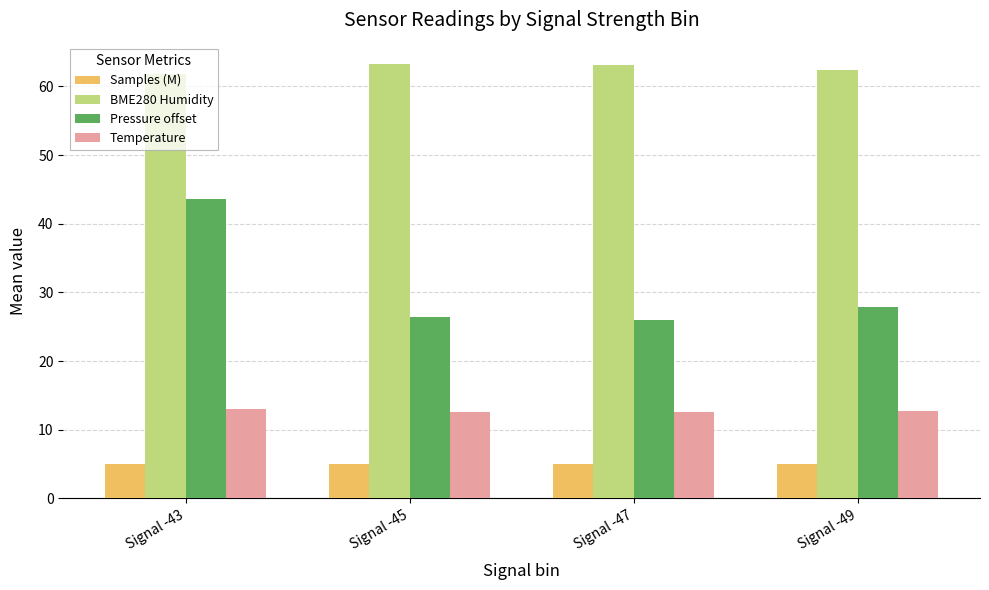

The Pressure offset series shows 43.7 at Signal -43. True or false?

True